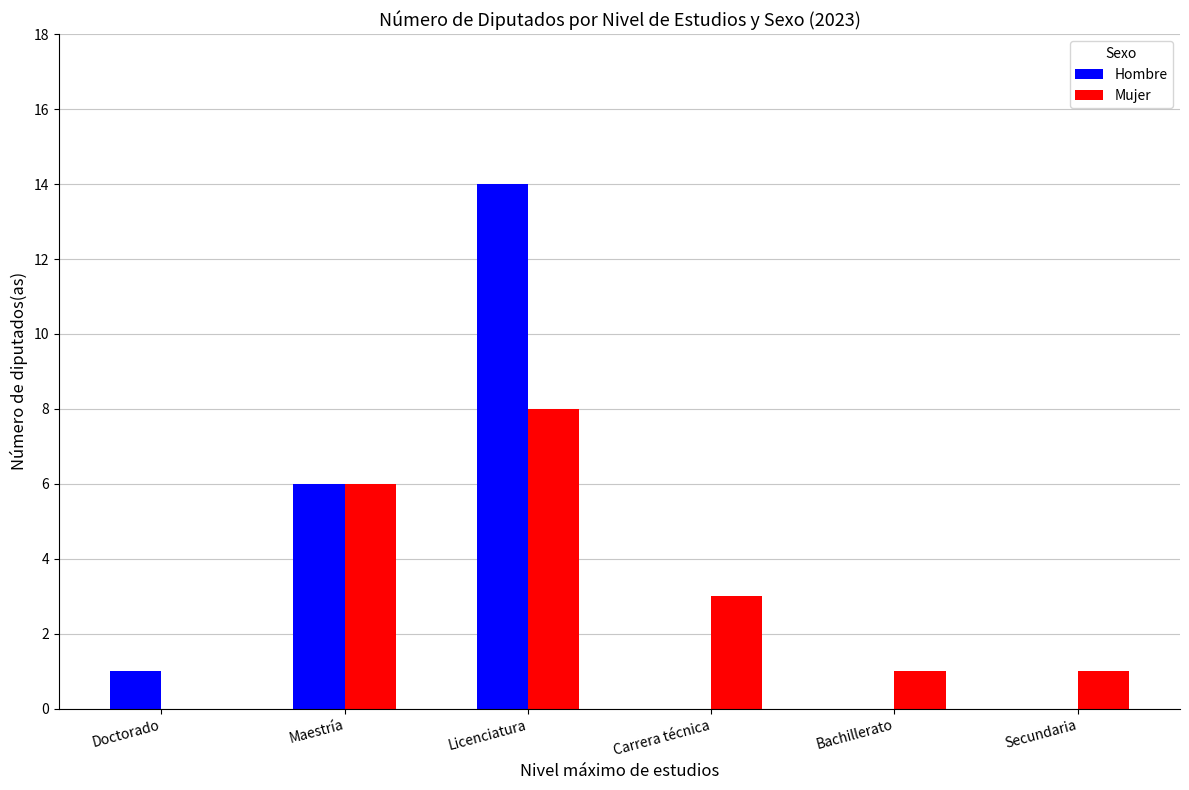

How many data points does each series have?

6